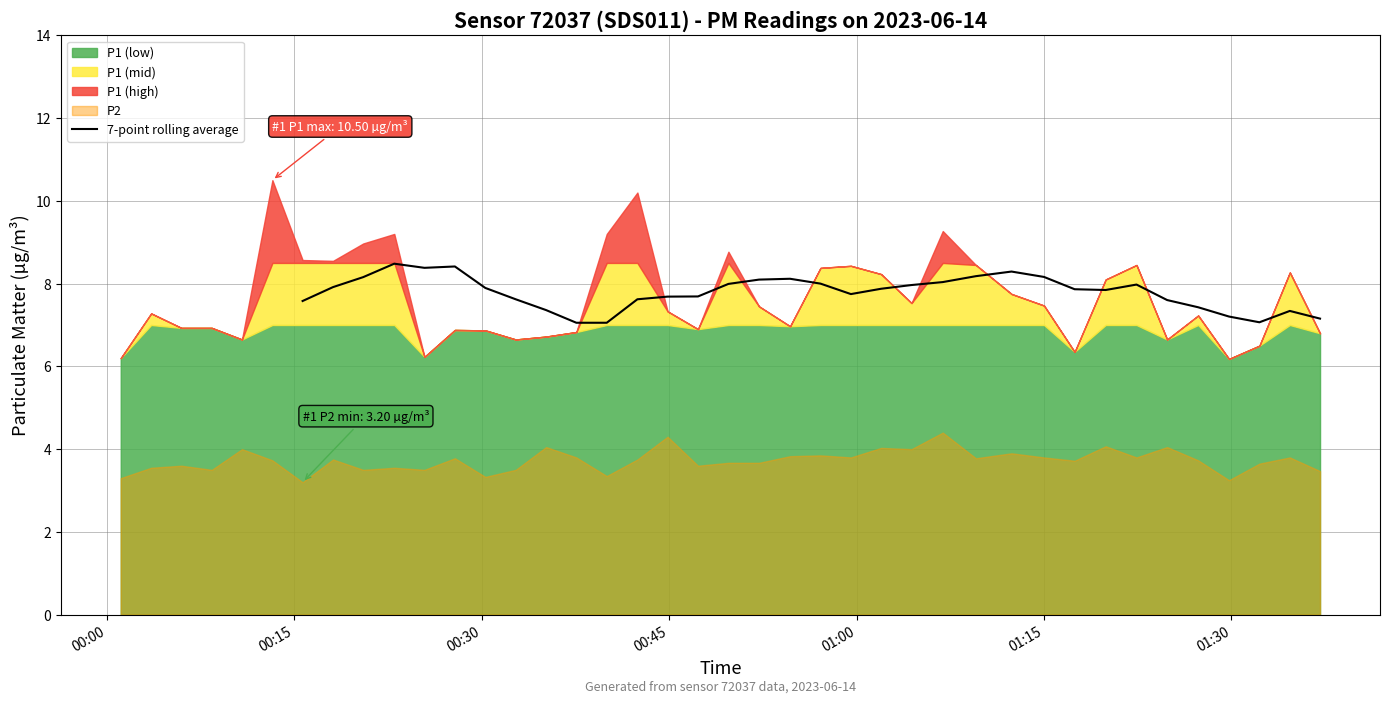

What is the lowest value of the 7-point rolling average series?

7.1